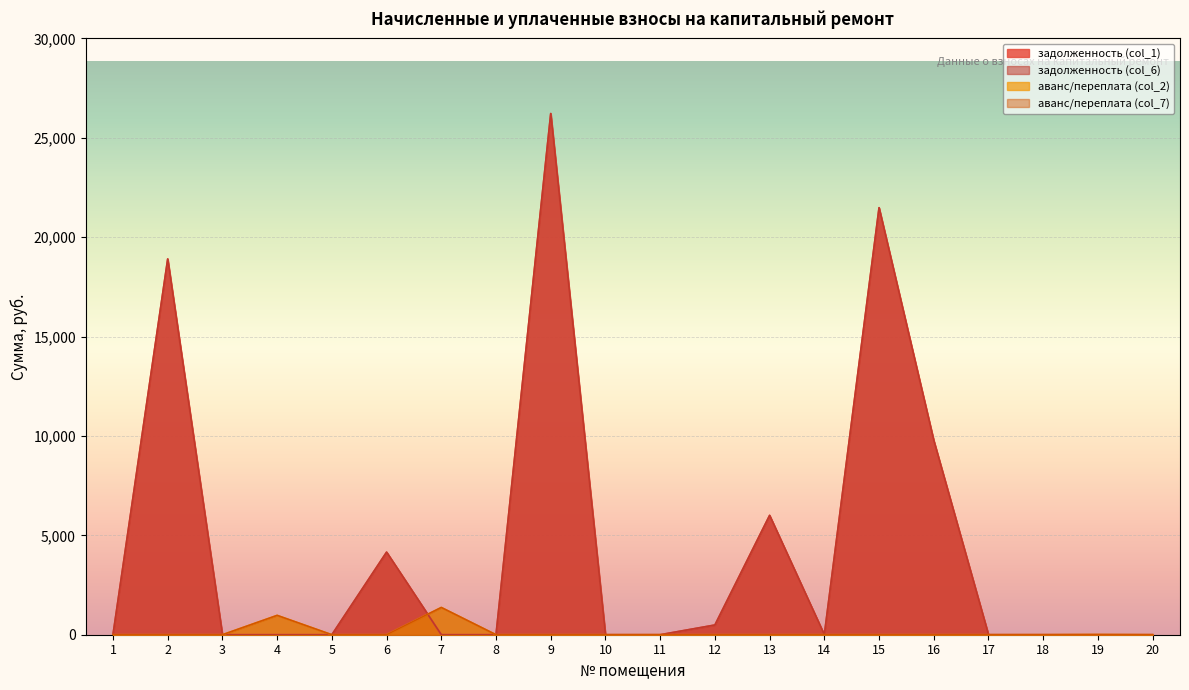

At which category is the sum across all series the highest?

9